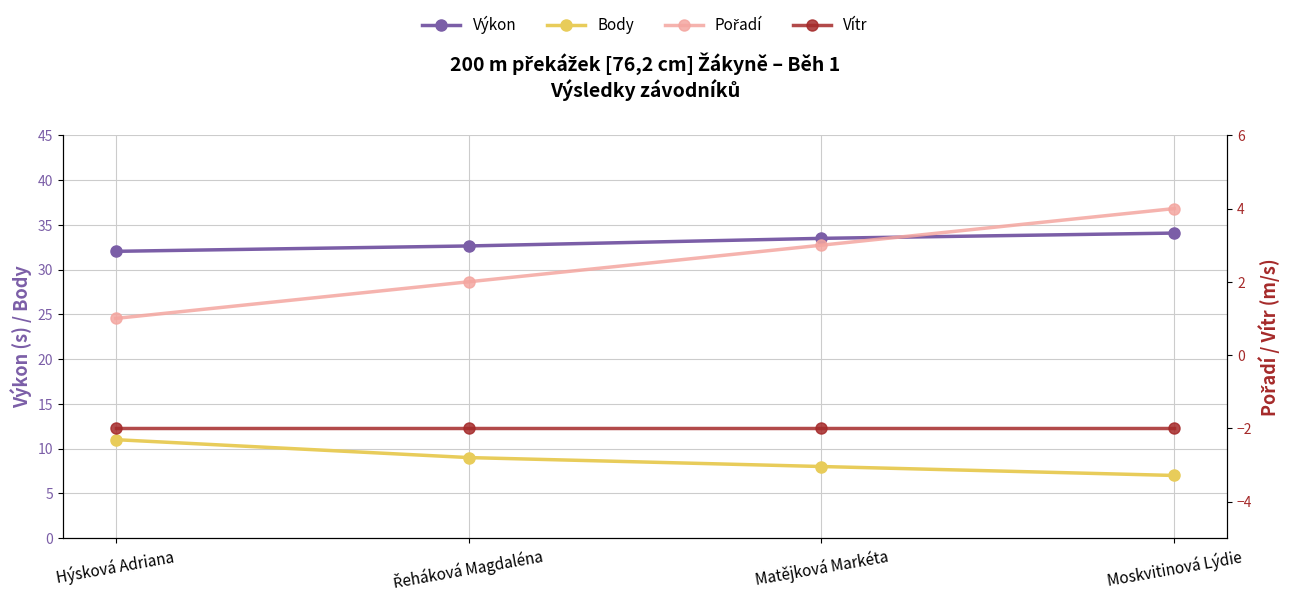

What is the minimum value shown in the chart?

-2.0